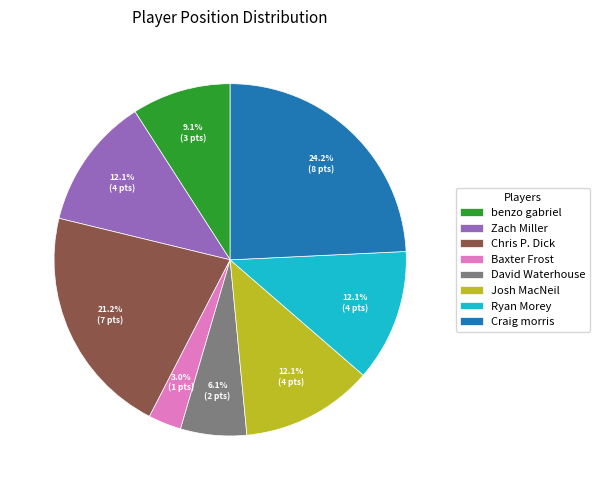

What percentage is the Baxter Frost slice, to the nearest percent?

3%